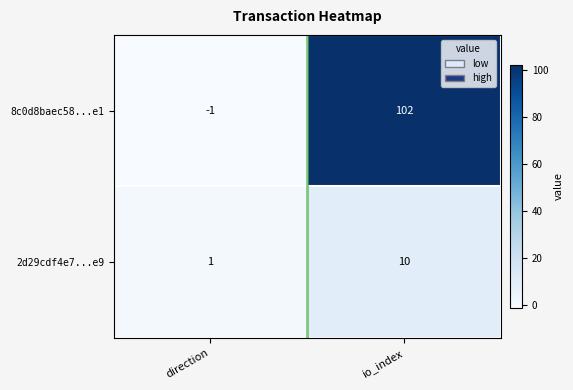

Rank the series by their average value, from highest to lowest.

8c0d8baec58...e1, 2d29cdf4e7...e9